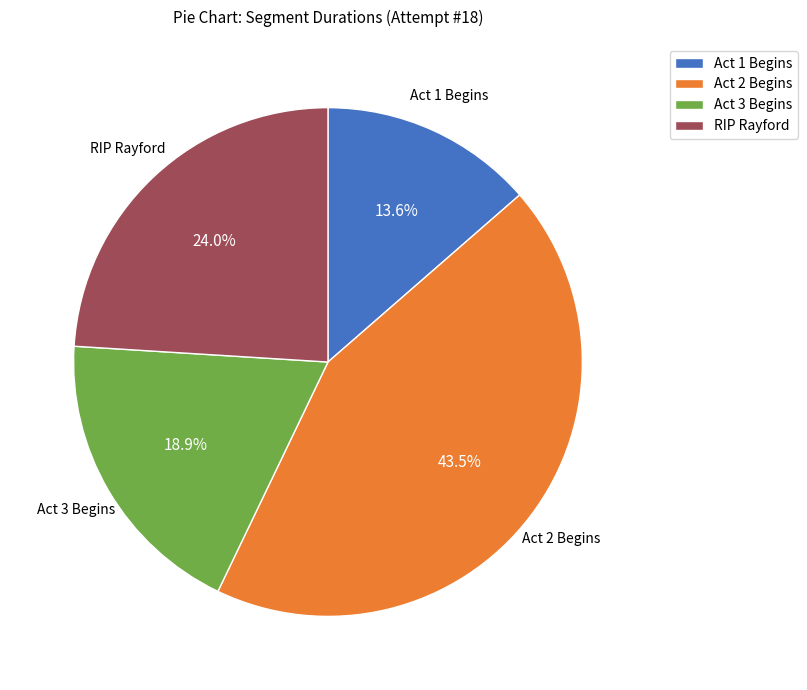

To the nearest percent, what percentage of the pie is Act 3 Begins?

19%